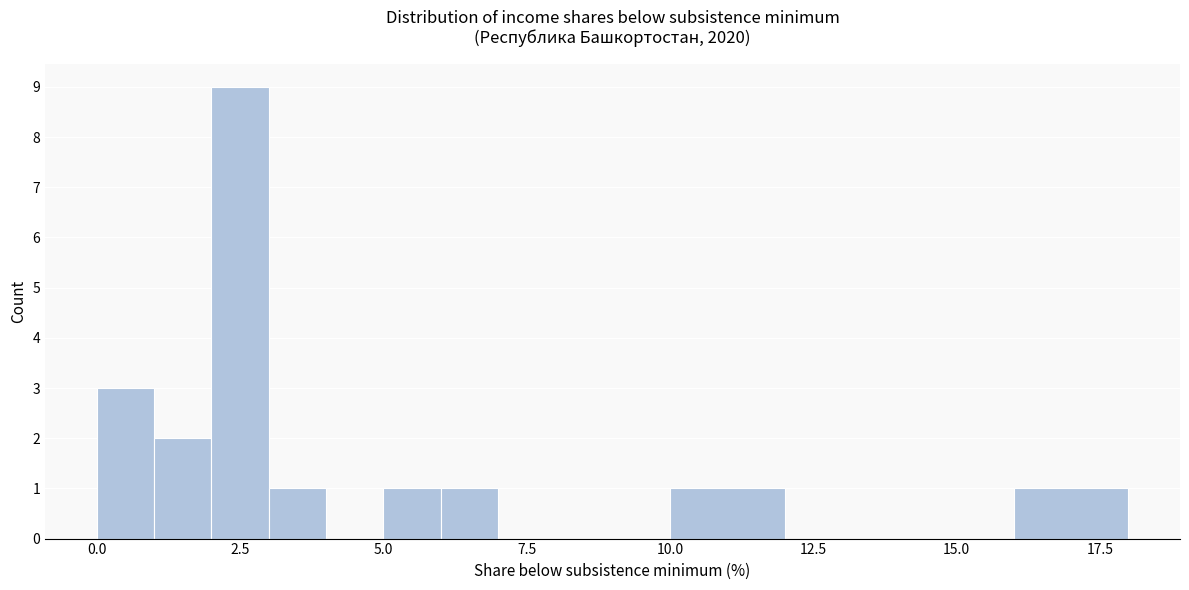

Read against the x-axis, roughly where is the centre of the tallest bar?

2.5